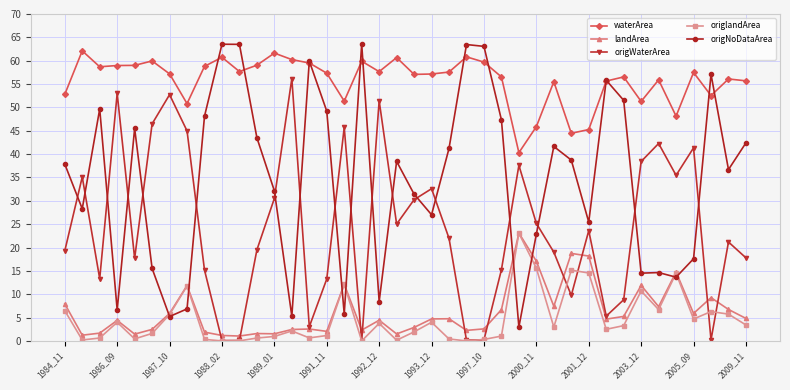

How many interior local valleys does the origWaterArea series have?

11